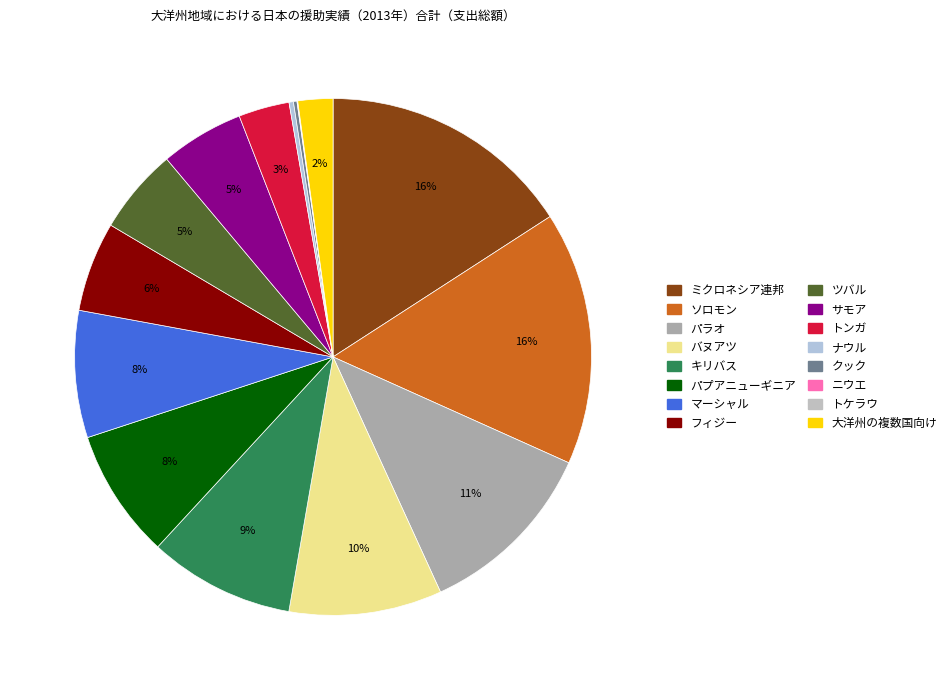

Count the number of slices in the pie.

16